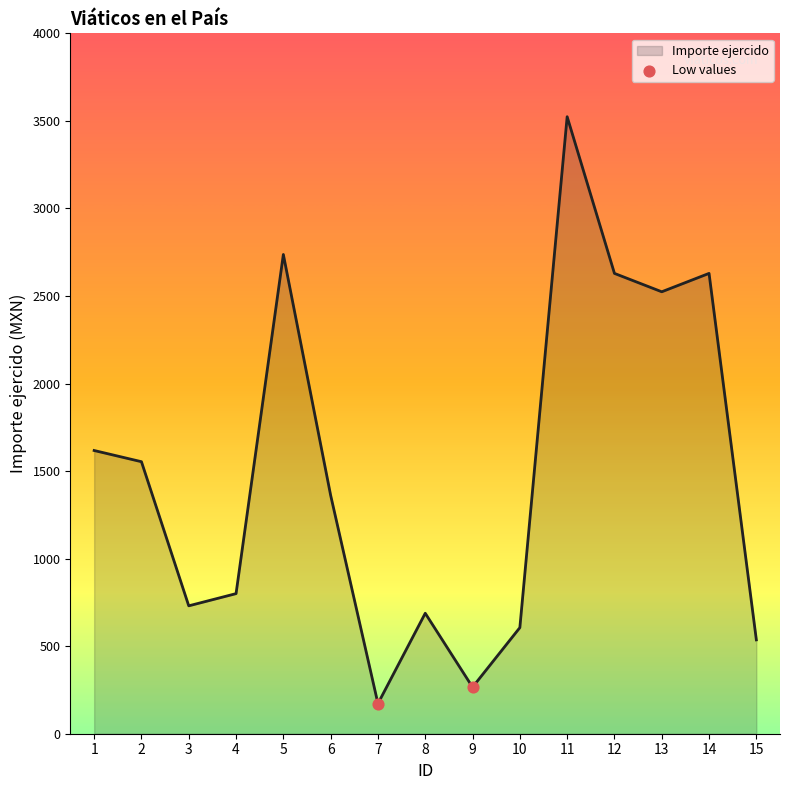

Which has a higher value, 1 or 2?

1